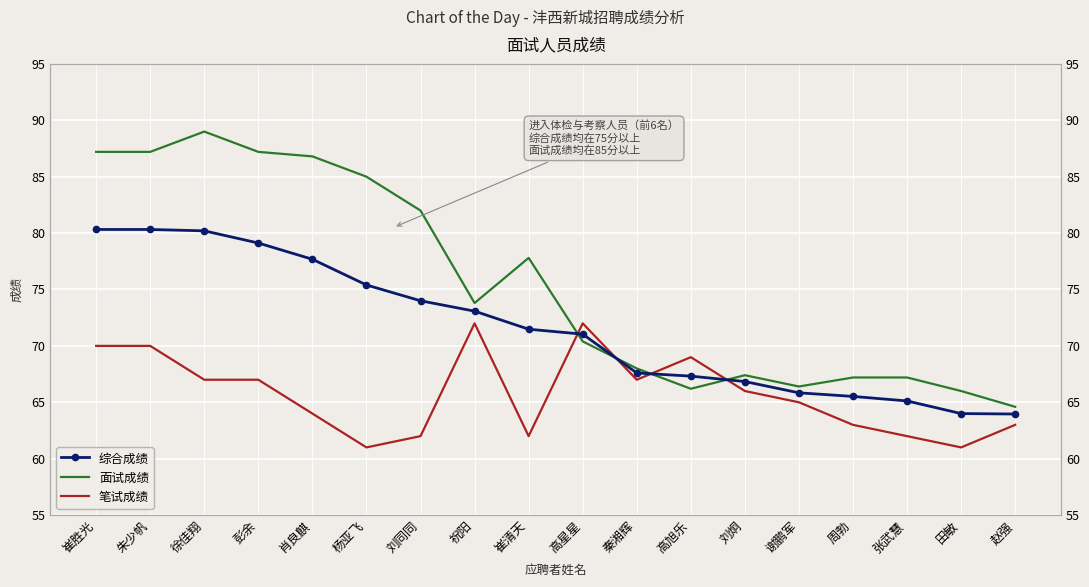

True or false: 面试成绩 and 综合成绩 intersect in this chart.

True